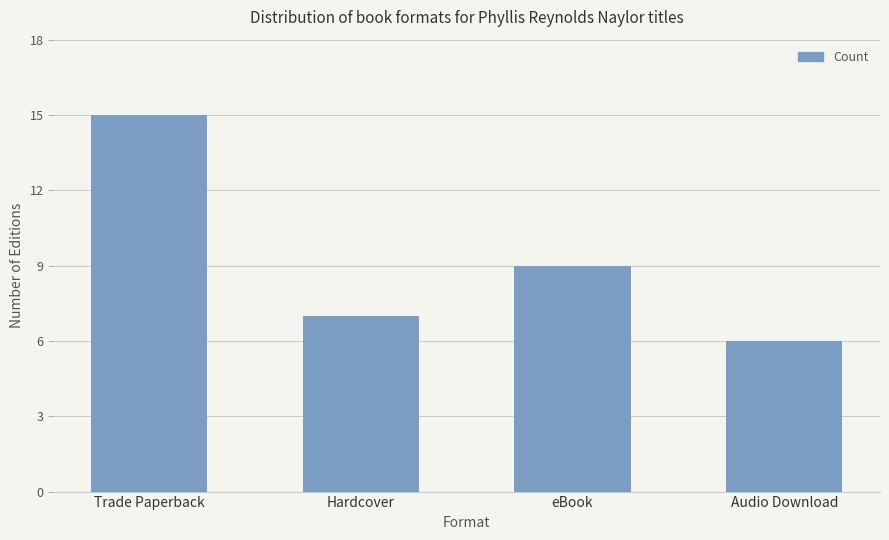

What is the minimum value shown in the chart?

6